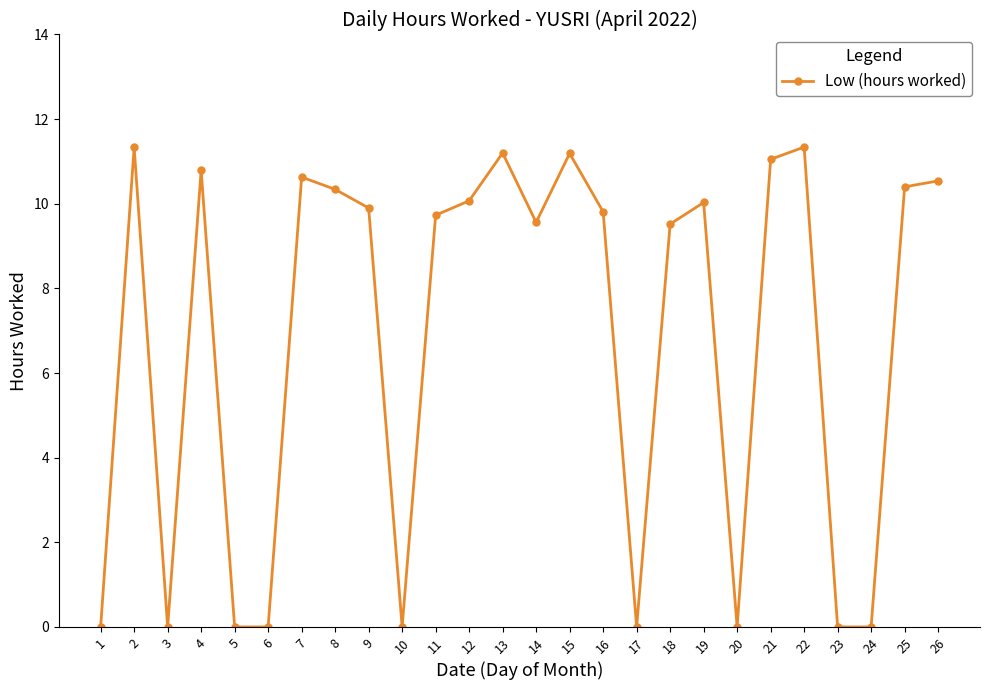

True or false: the data shows 9.5 at 18.

True